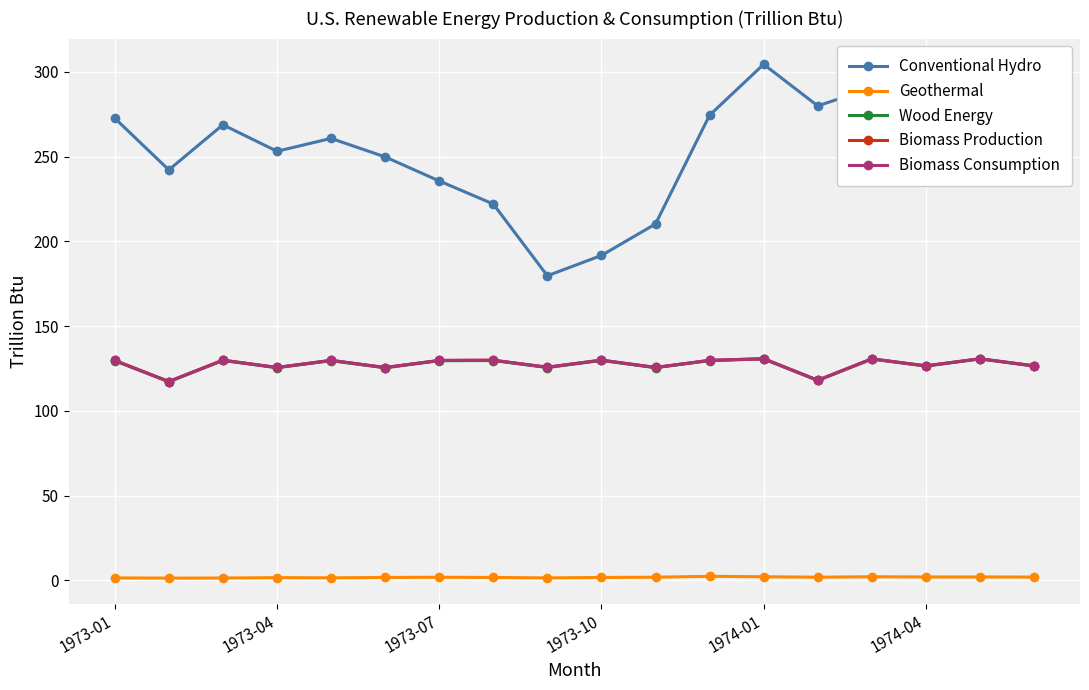

What is the minimum value for Conventional Hydro?

179.7